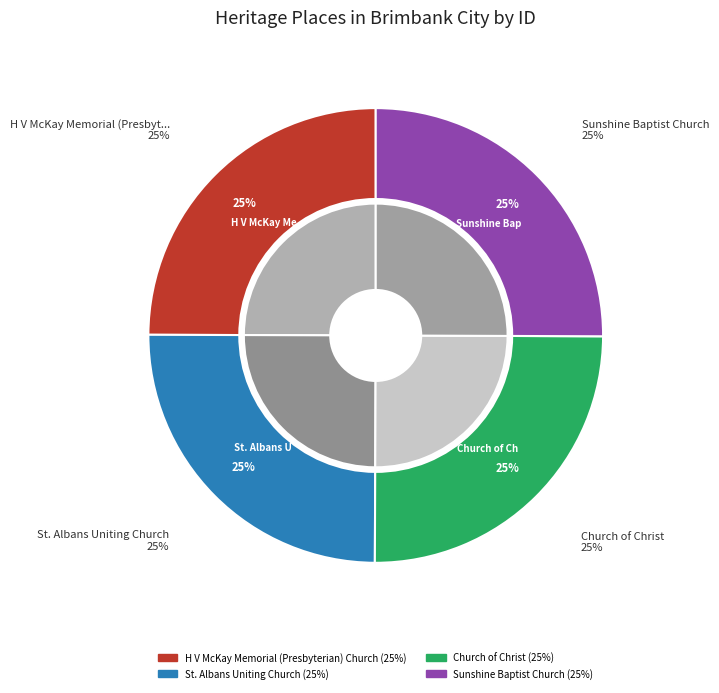

To the nearest percent, what percentage of the pie is St. Albans Uniting Church?

25%